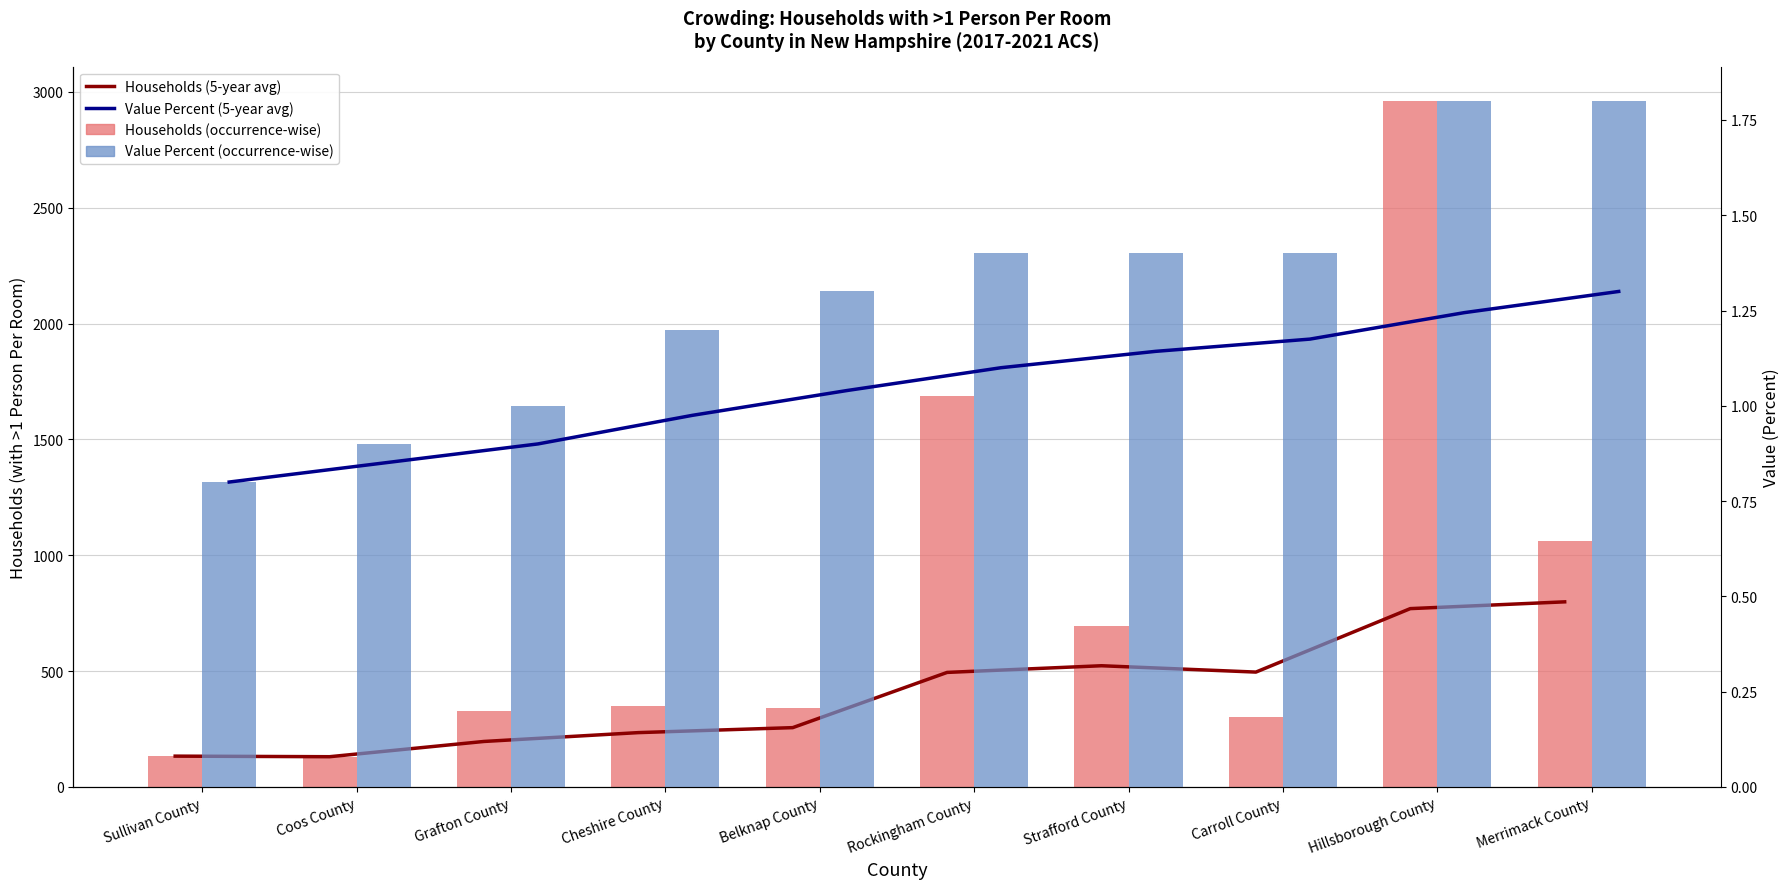

At which label does Value Percent (occurrence-wise) first exceed 1?

Cheshire County